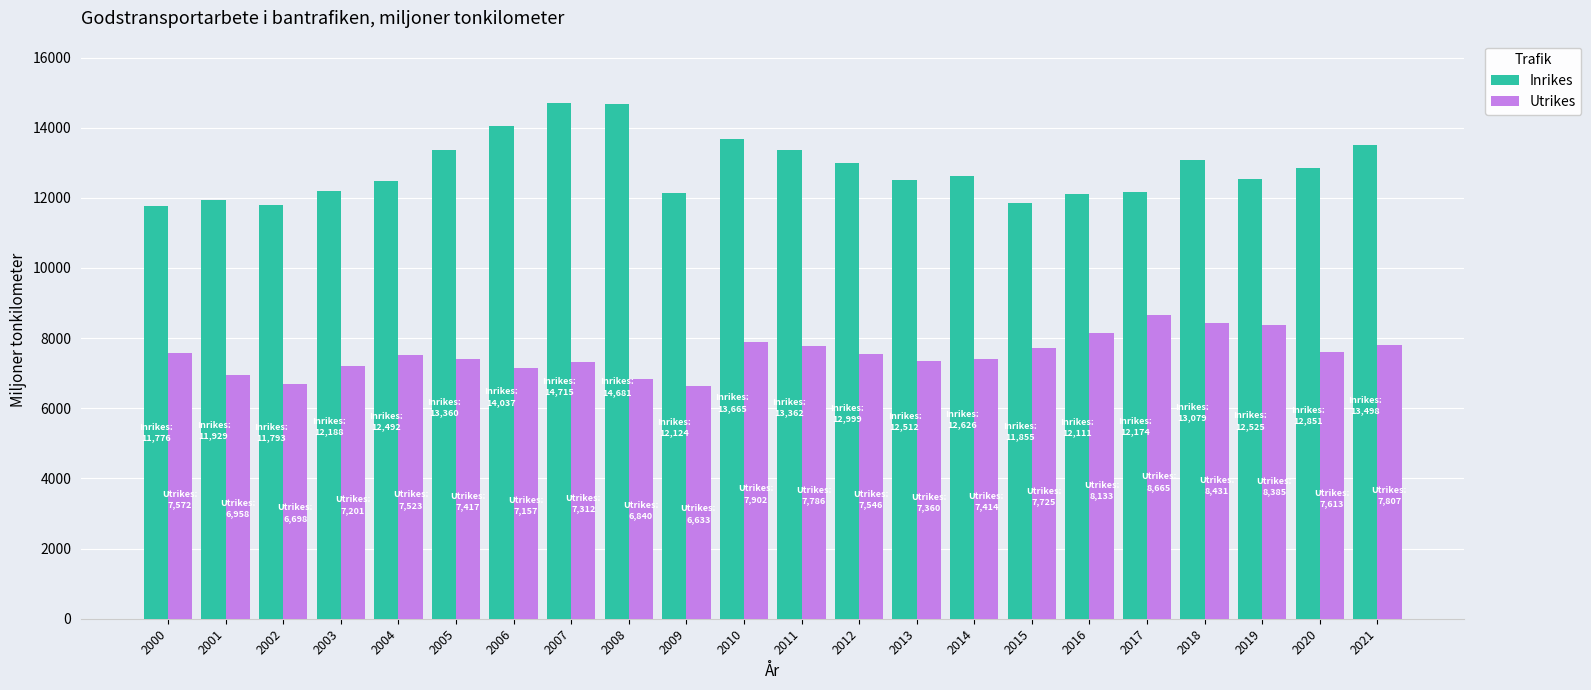

Which series has the largest total across all categories?

Inrikes